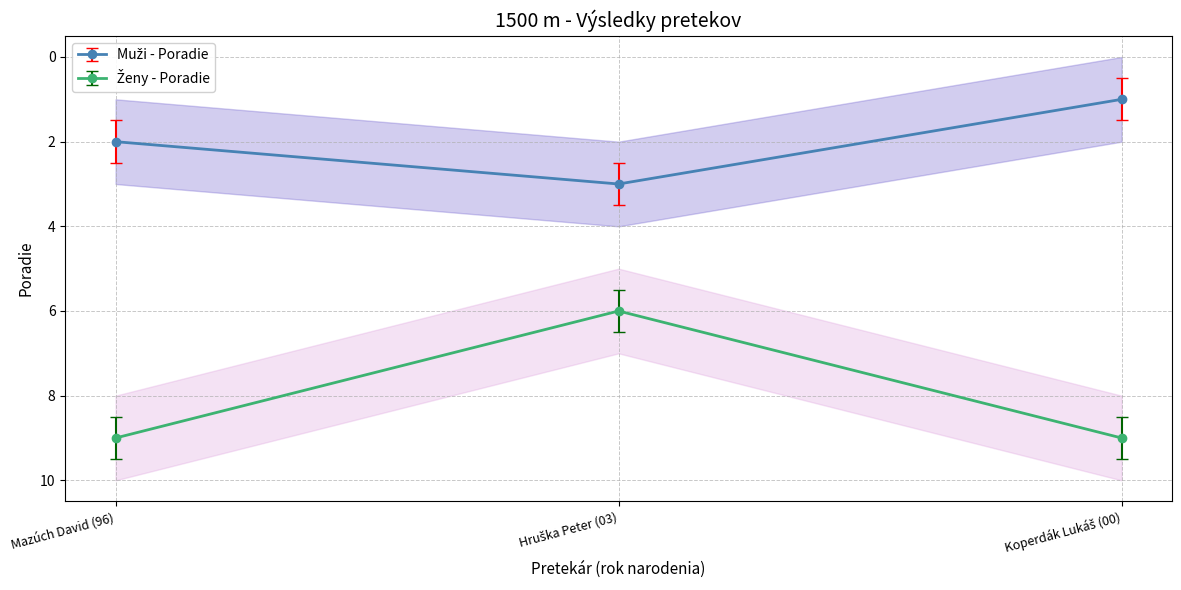

At which category is the sum across all series the highest?

Mazúch David (96)